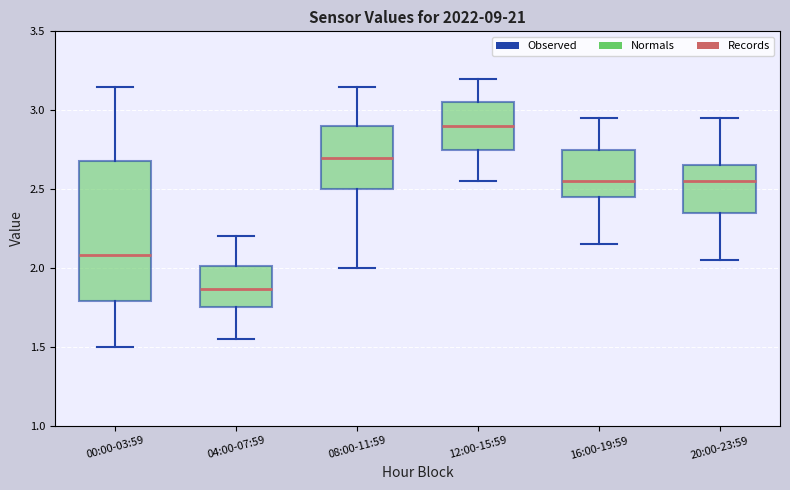

Which box has the highest median line?

12:00-15:59